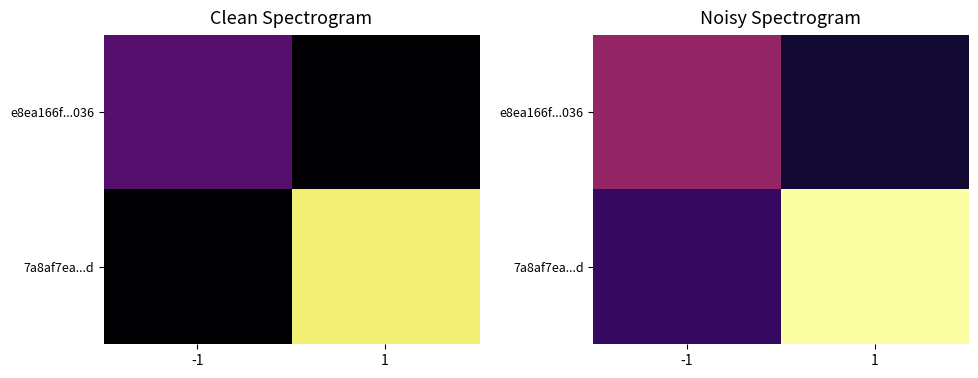

Is it true that 7a8af7ea...d equals 12.6 at 1?

False